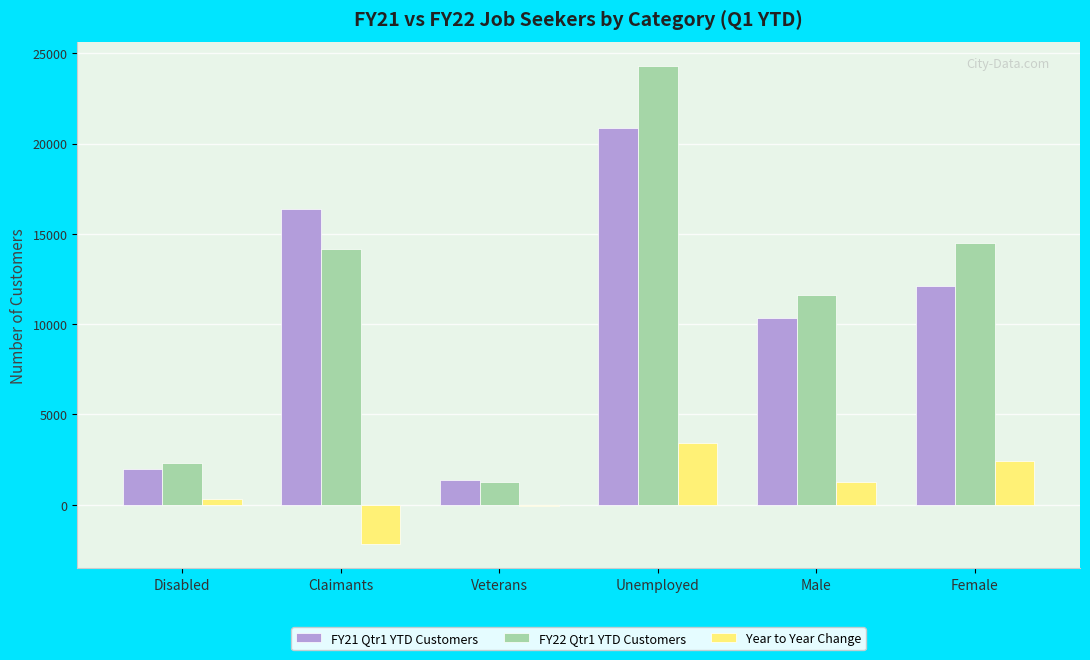

How many series are shown in this chart?

3